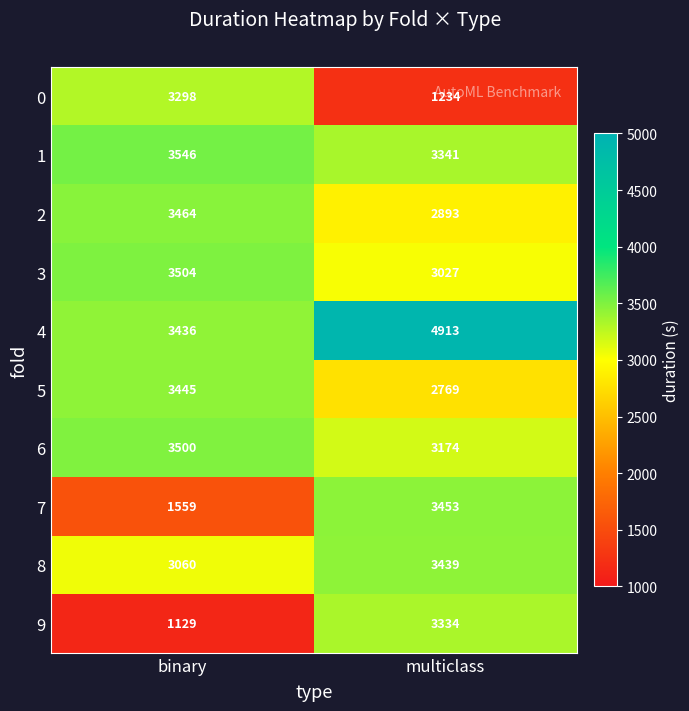

What is the total value across all series at multiclass?

31577